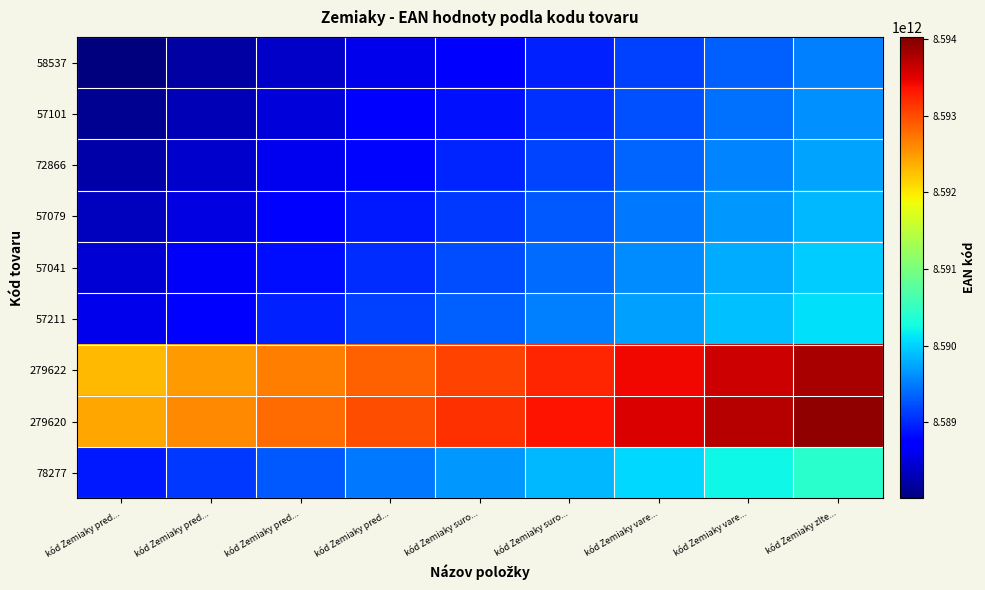

Reading left to right, what are all the values shown in this chart?

58537: kód Zemiaky pred...=8588008476522.2	kód Zemiaky pred...=8588196606075.8	kód Zemiaky pred...=8588384735629.5	kód Zemiaky pred...=8588572865183.1	kód Zemiaky suro...=8588760994736.7	kód Zemiaky suro...=8588949124290.3	kód Zemiaky vare...=8589137253844.0	kód Zemiaky vare...=8589325383397.6	kód Zemiaky zlte...=8589513512951.2
57101: kód Zemiaky pred...=8588121162963.6	kód Zemiaky pred...=8588309292517.2	kód Zemiaky pred...=8588497422070.8	kód Zemiaky pred...=8588685551624.5	kód Zemiaky suro...=8588873681178.1	kód Zemiaky suro...=8589061810731.7	kód Zemiaky vare...=8589249940285.3	kód Zemiaky vare...=8589438069839.0	kód Zemiaky zlte...=8589626199392.6
72866: kód Zemiaky pred...=8588234232316.0	kód Zemiaky pred...=8588422361869.6	kód Zemiaky pred...=8588610491423.2	kód Zemiaky pred...=8588798620976.8	kód Zemiaky suro...=8588986750530.5	kód Zemiaky suro...=8589174880084.1	kód Zemiaky vare...=8589363009637.7	kód Zemiaky vare...=8589551139191.3	kód Zemiaky zlte...=8589739268745.0
57079: kód Zemiaky pred...=8588346918395.5	kód Zemiaky pred...=8588535047949.2	kód Zemiaky pred...=8588723177502.8	kód Zemiaky pred...=8588911307056.4	kód Zemiaky suro...=8589099436610.0	kód Zemiaky suro...=8589287566163.7	kód Zemiaky vare...=8589475695717.3	kód Zemiaky vare...=8589663825270.9	kód Zemiaky zlte...=8589851954824.5
57041: kód Zemiaky pred...=8588459796022.7	kód Zemiaky pred...=8588647925576.3	kód Zemiaky pred...=8588836055130.0	kód Zemiaky pred...=8589024184683.6	kód Zemiaky suro...=8589212314237.2	kód Zemiaky suro...=8589400443790.8	kód Zemiaky vare...=8589588573344.5	kód Zemiaky vare...=8589776702898.1	kód Zemiaky zlte...=8589964832451.7
57211: kód Zemiaky pred...=8588572673759.1	kód Zemiaky pred...=8588760803312.7	kód Zemiaky pred...=8588948932866.3	kód Zemiaky pred...=8589137062420.0	kód Zemiaky suro...=8589325191973.6	kód Zemiaky suro...=8589513321527.2	kód Zemiaky vare...=8589701451080.8	kód Zemiaky vare...=8589889580634.5	kód Zemiaky zlte...=8590077710188.1
279622: kód Zemiaky pred...=8592297598530.7	kód Zemiaky pred...=8592485728084.3	kód Zemiaky pred...=8592673857637.9	kód Zemiaky pred...=8592861987191.5	kód Zemiaky suro...=8593050116745.2	kód Zemiaky suro...=8593238246298.8	kód Zemiaky vare...=8593426375852.4	kód Zemiaky vare...=8593614505406.0	kód Zemiaky zlte...=8593802634959.7
279620: kód Zemiaky pred...=8592410476222.0	kód Zemiaky pred...=8592598605775.7	kód Zemiaky pred...=8592786735329.3	kód Zemiaky pred...=8592974864882.9	kód Zemiaky suro...=8593162994436.5	kód Zemiaky suro...=8593351123990.2	kód Zemiaky vare...=8593539253543.8	kód Zemiaky vare...=8593727383097.4	kód Zemiaky zlte...=8593915512651.0
78277: kód Zemiaky pred...=8588911266565.4	kód Zemiaky pred...=8589099396119.0	kód Zemiaky pred...=8589287525672.7	kód Zemiaky pred...=8589475655226.3	kód Zemiaky suro...=8589663784779.9	kód Zemiaky suro...=8589851914333.5	kód Zemiaky vare...=8590040043887.2	kód Zemiaky vare...=8590228173440.8	kód Zemiaky zlte...=8590416302994.4